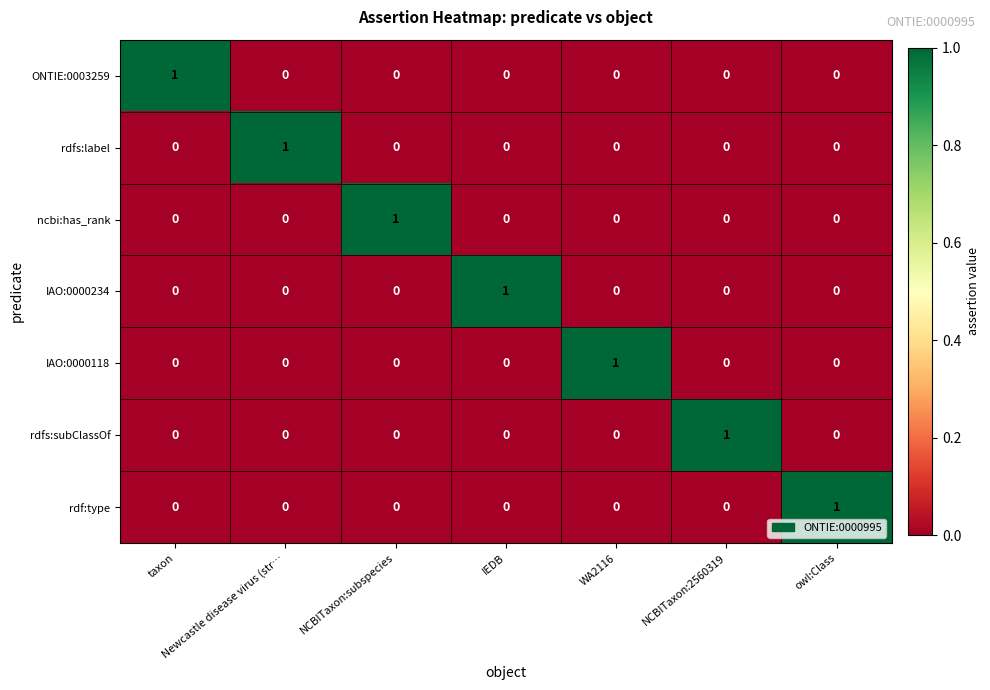

The rdf:type series shows 0 at IEDB. True or false?

True